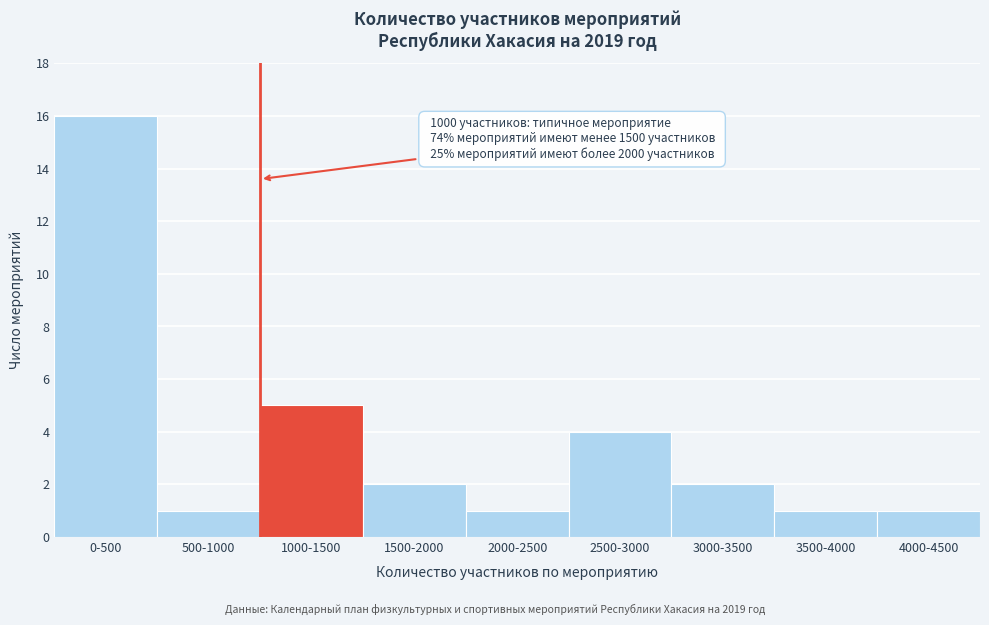

Reading left to right, what are all the values shown in this chart?

0-500=16	500-1000=1	1000-1500=5	1500-2000=2	2000-2500=1	2500-3000=4	3000-3500=2	3500-4000=1	4000-4500=1